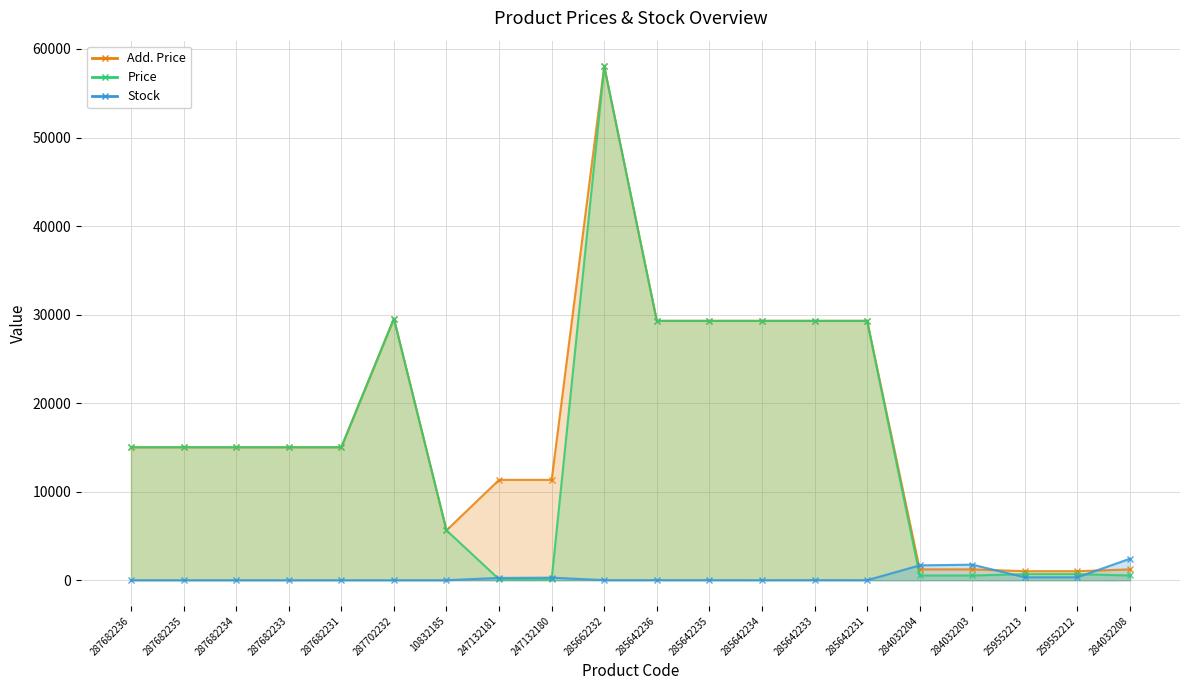

Which label corresponds to the largest value in the chart?

285662232